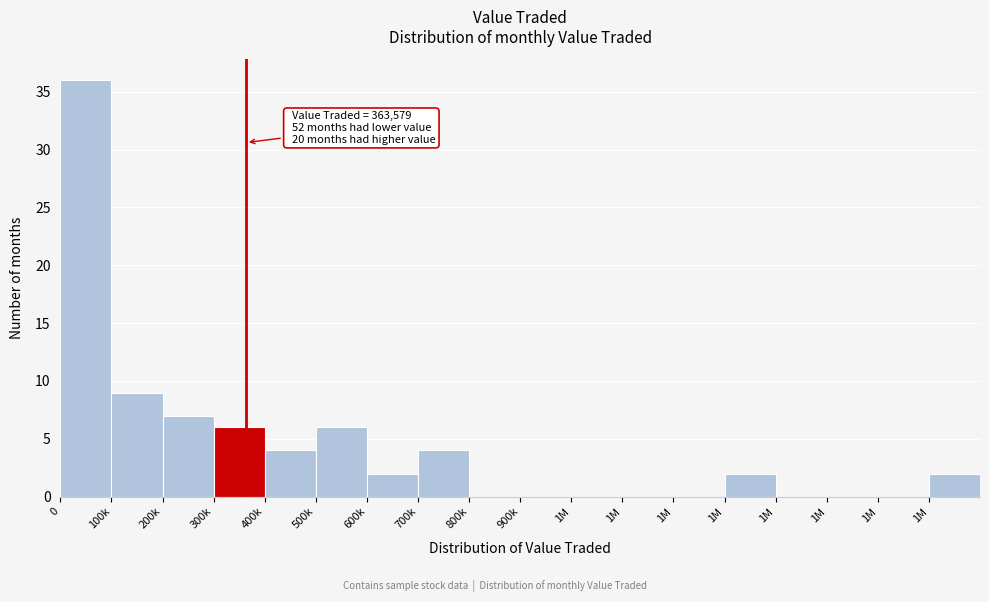

How many categories are shown in the chart?

18